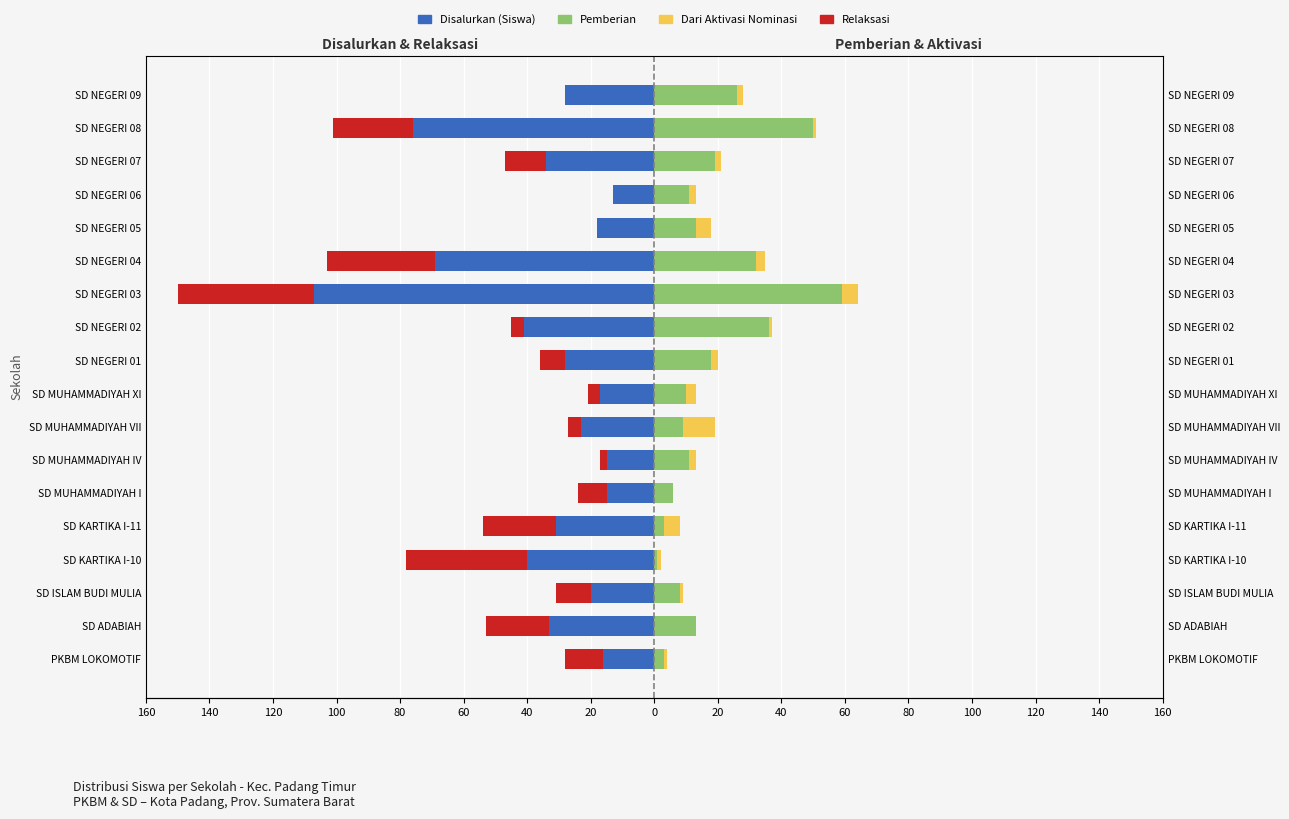

How many data points does each series have?

18